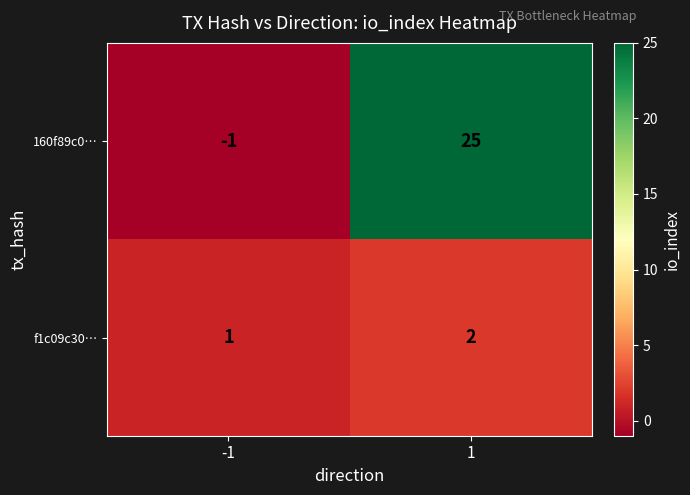

Rank the categories by f1c09c30… value from lowest to highest.

-1, 1